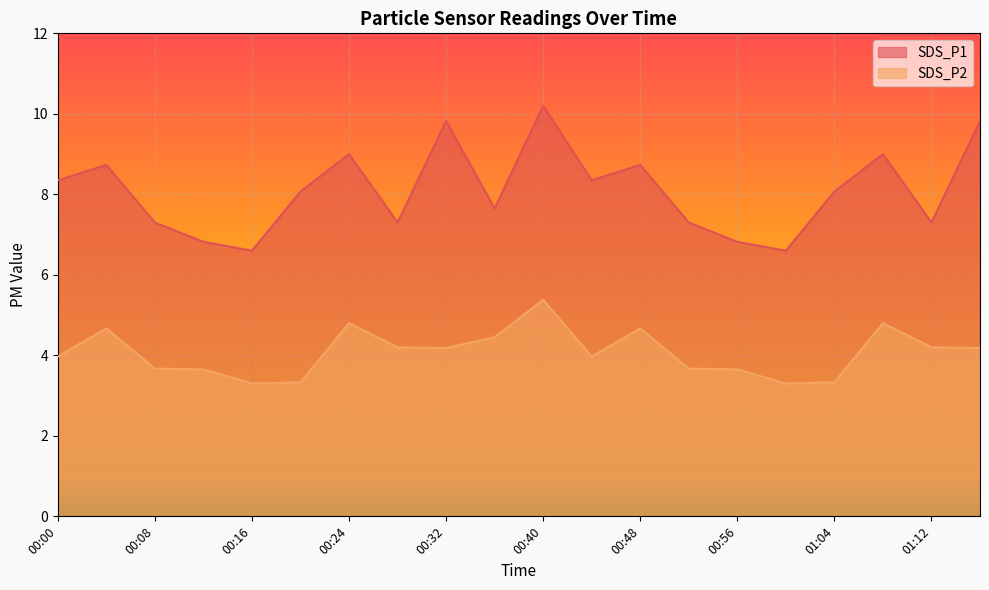

What is the difference between the highest and lowest values at 00:24?

4.2